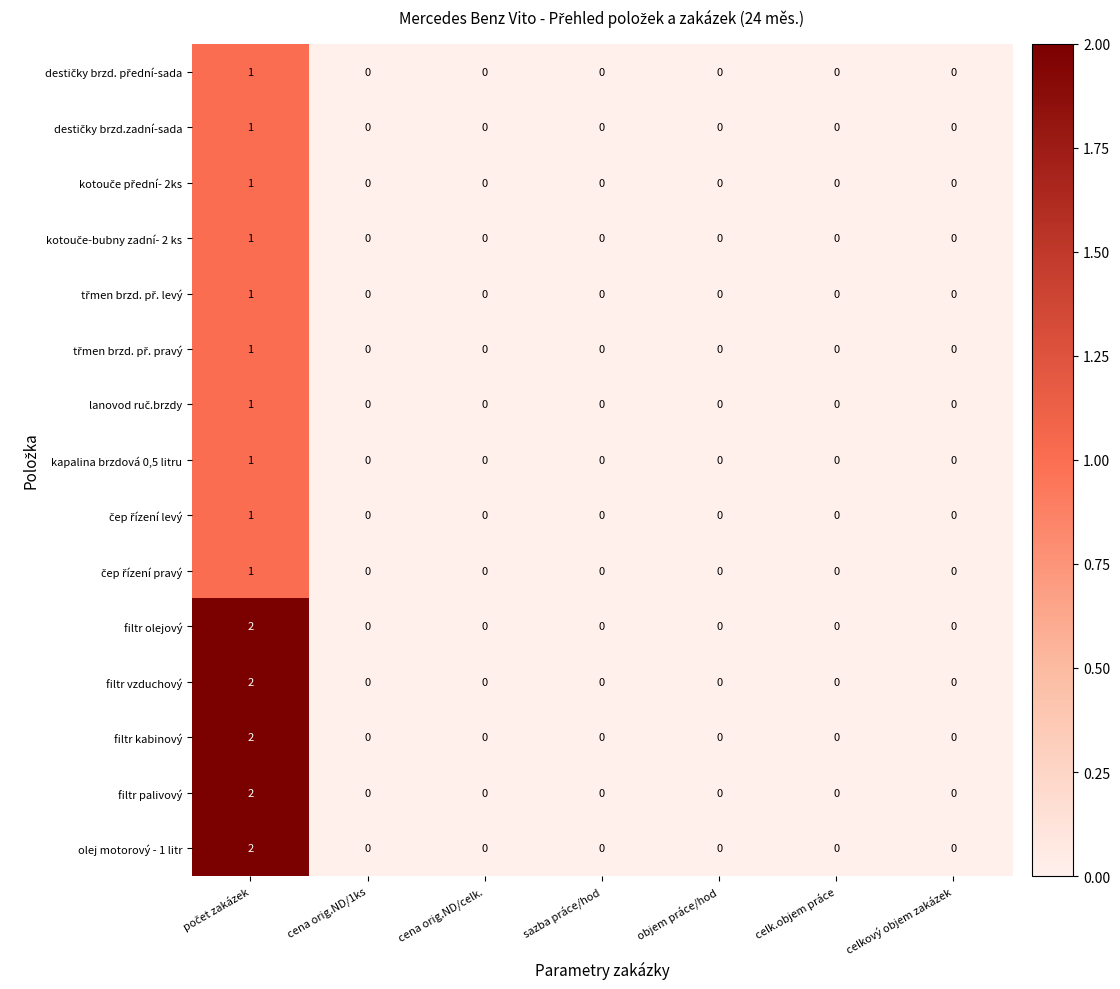

What is the maximum value shown in the chart?

2